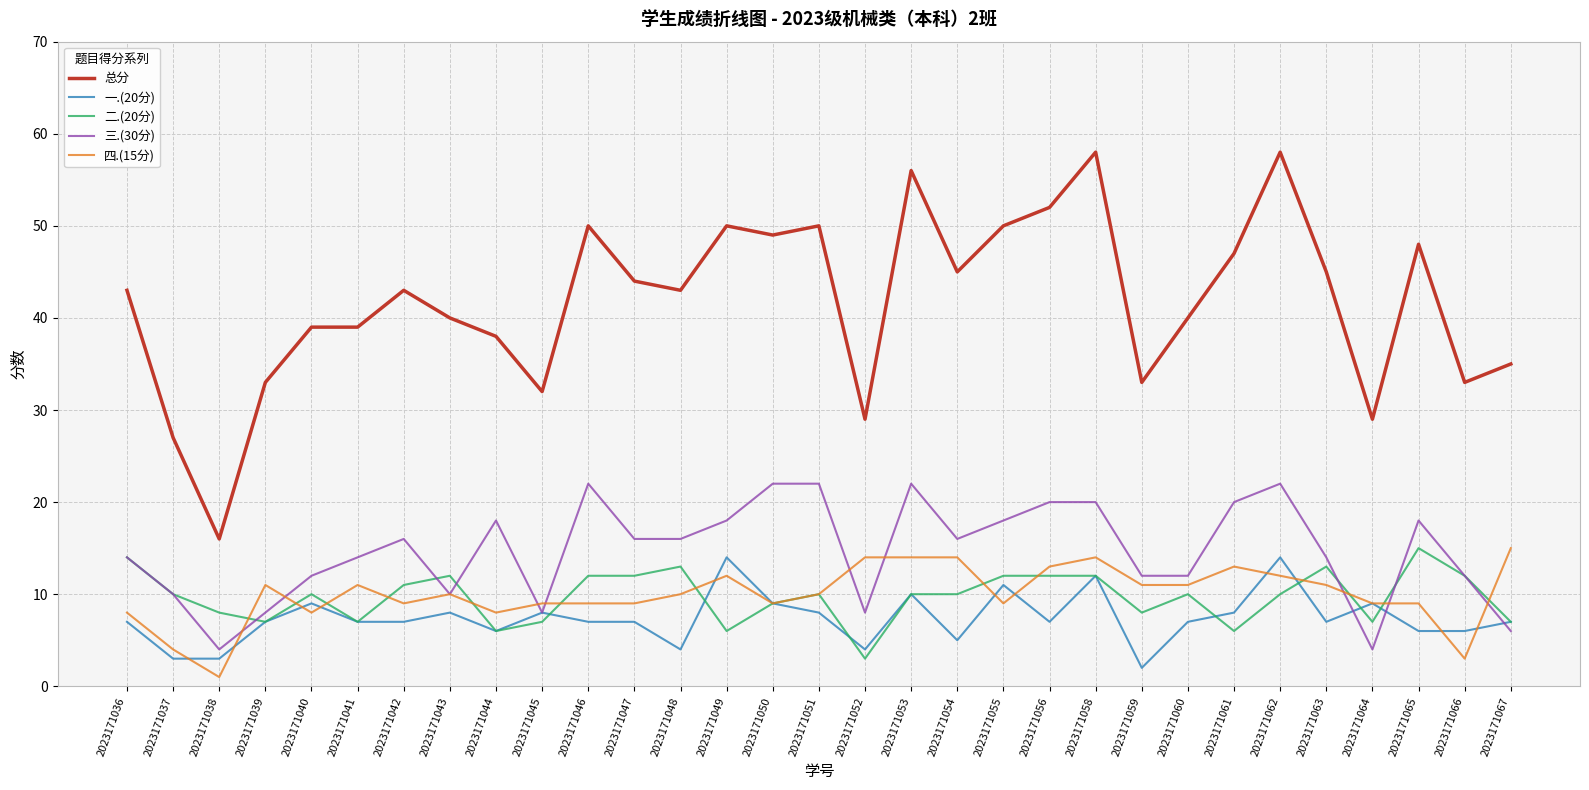

Is it true that 二.(20分) equals 9 at 2023171050?

True